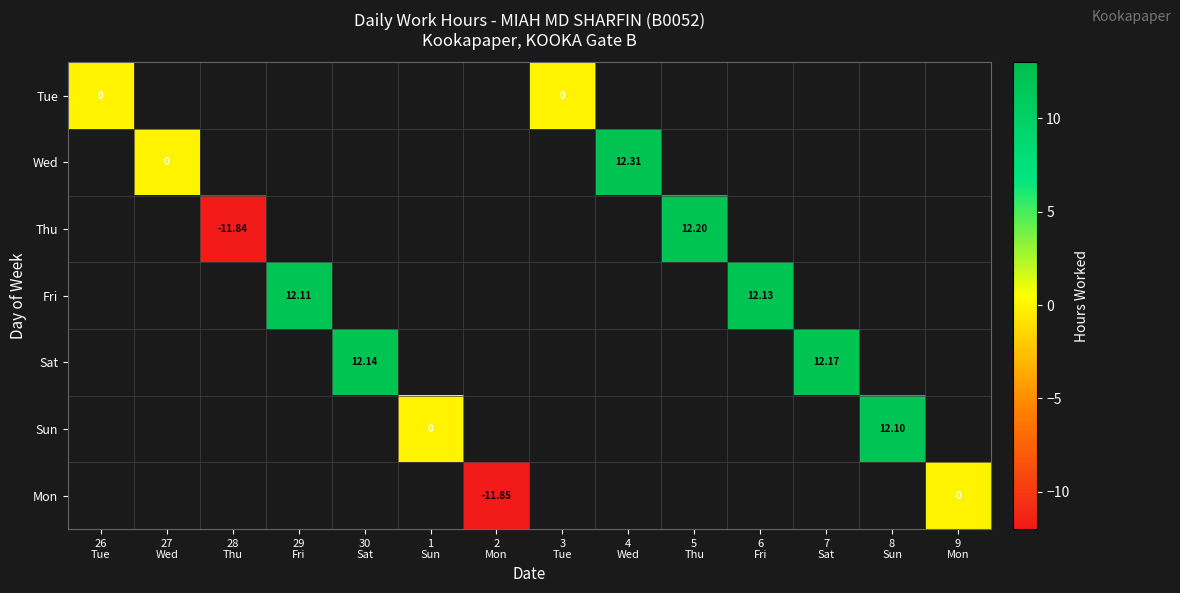

How many categories are shown in the chart?

14